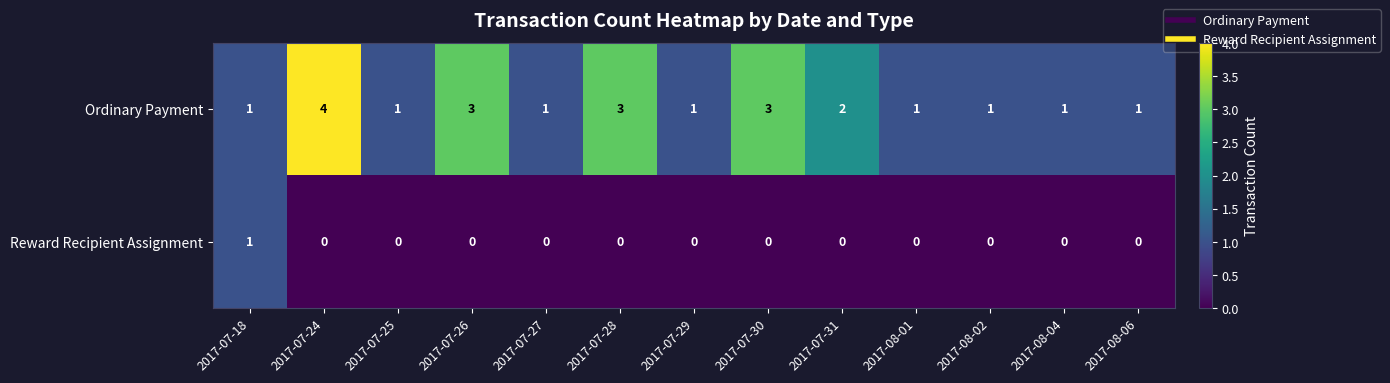

Reading left to right, transcribe all the data shown in this chart.

Ordinary Payment: 2017-07-18=1	2017-07-24=4	2017-07-25=1	2017-07-26=3	2017-07-27=1	2017-07-28=3	2017-07-29=1	2017-07-30=3	2017-07-31=2	2017-08-01=1	2017-08-02=1	2017-08-04=1	2017-08-06=1
Reward Recipient Assignment: 2017-07-18=1	2017-07-24=0	2017-07-25=0	2017-07-26=0	2017-07-27=0	2017-07-28=0	2017-07-29=0	2017-07-30=0	2017-07-31=0	2017-08-01=0	2017-08-02=0	2017-08-04=0	2017-08-06=0